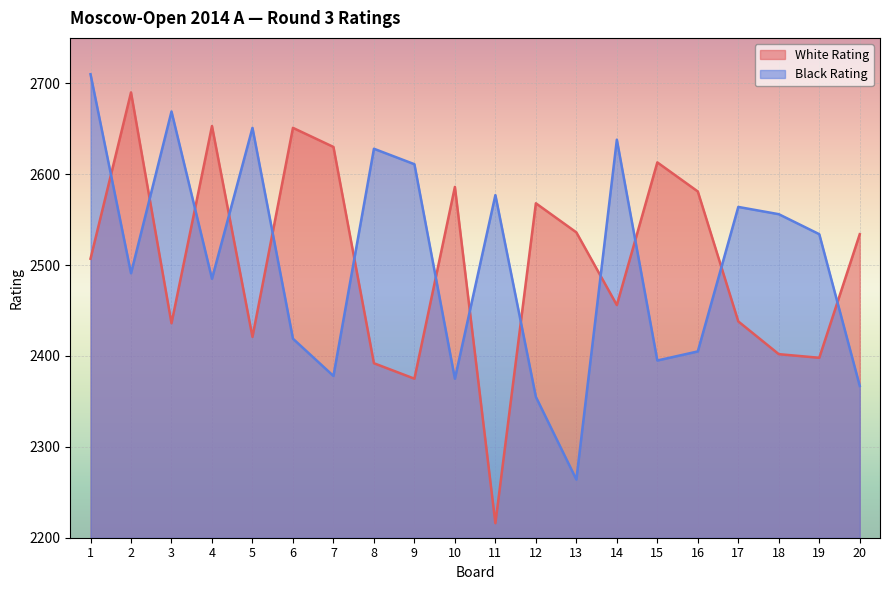

The value of Black Rating at 1 is 2710. True or false?

True